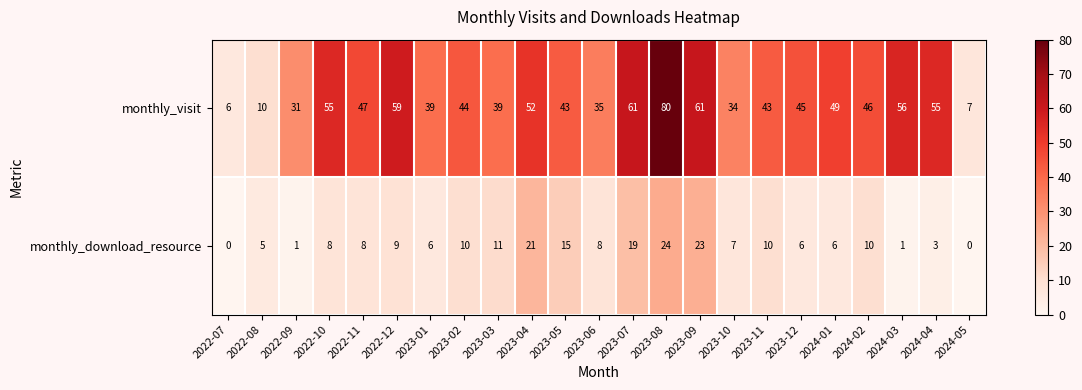

Is the value of monthly_visit at 2023-11 greater than the value of monthly_download_resource at 2023-01?

Yes